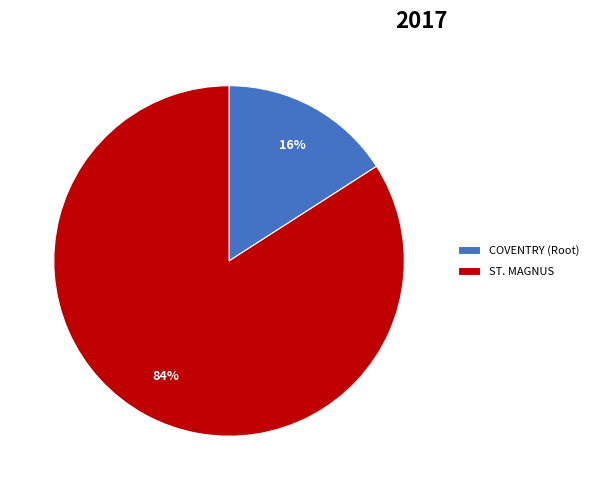

Does COVENTRY (Root) account for over 50% of the chart?

No